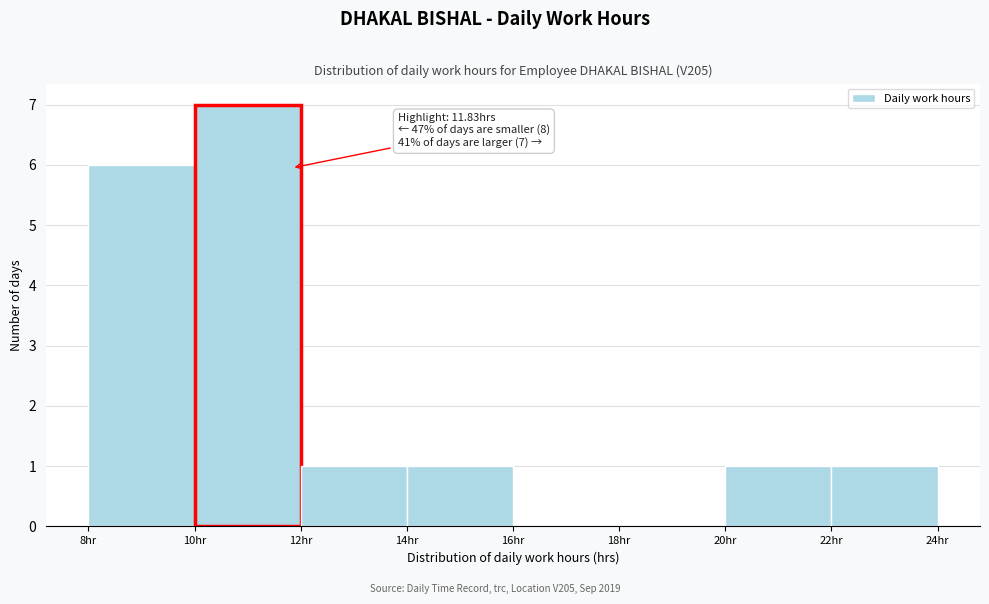

Over which range of the x-axis is the bar tallest?

10 to 12